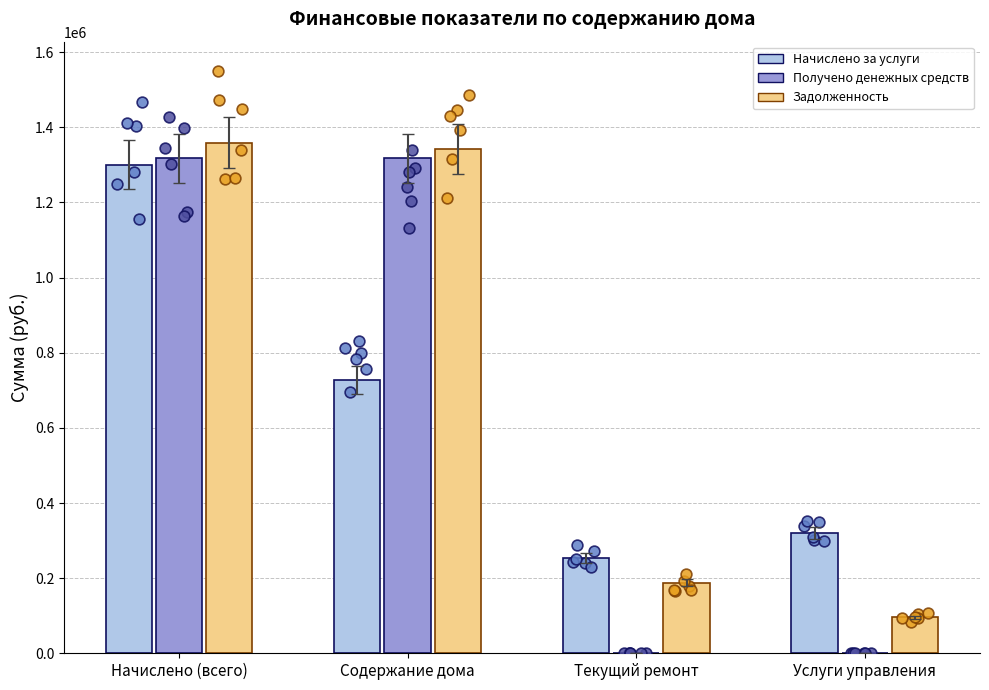

Which series has the largest Y range (max minus min)?

Получено денежных средств